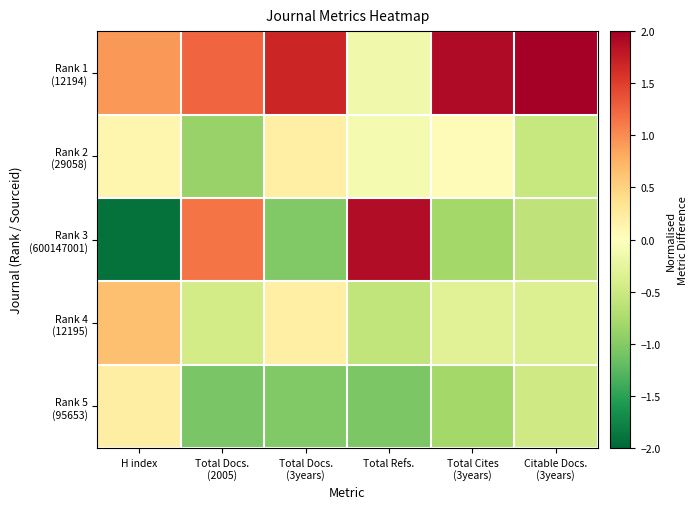

Between H index and Citable Docs. (3years), which series saw the biggest shift?

Rank 3 (600147001)